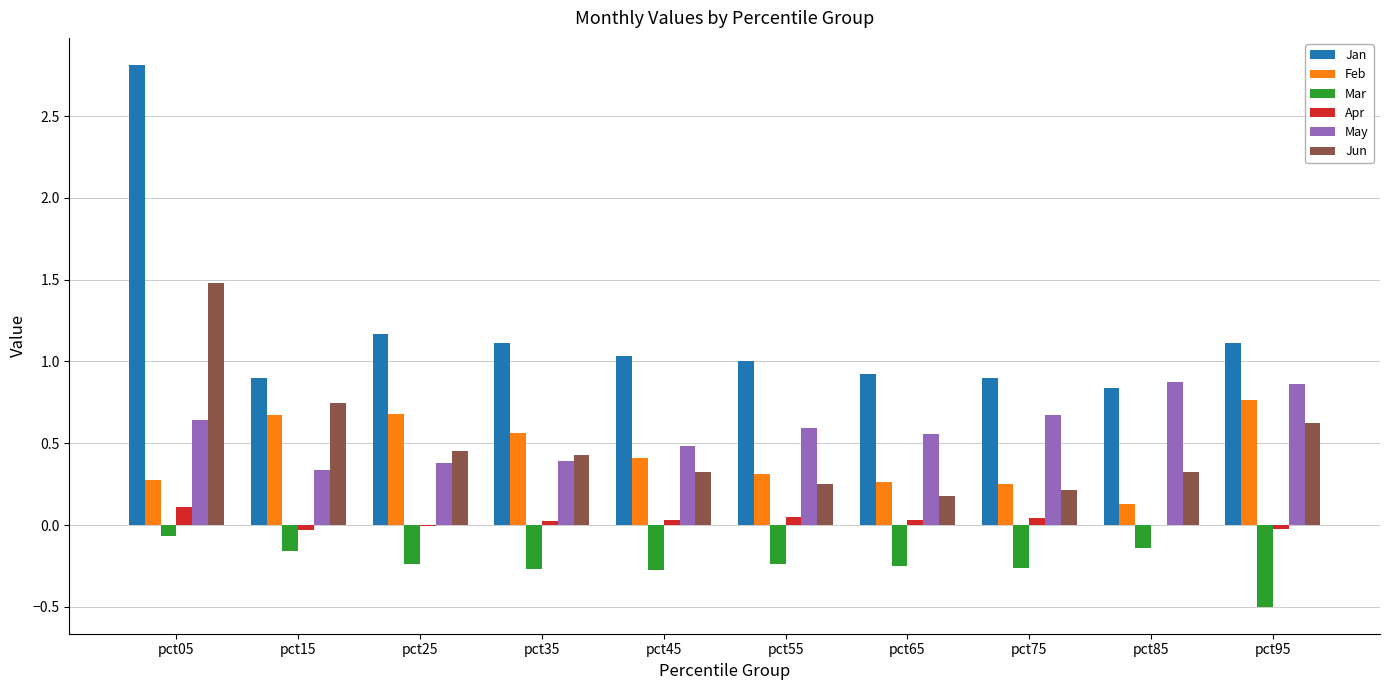

What is the highest value of the Jun series?

1.5